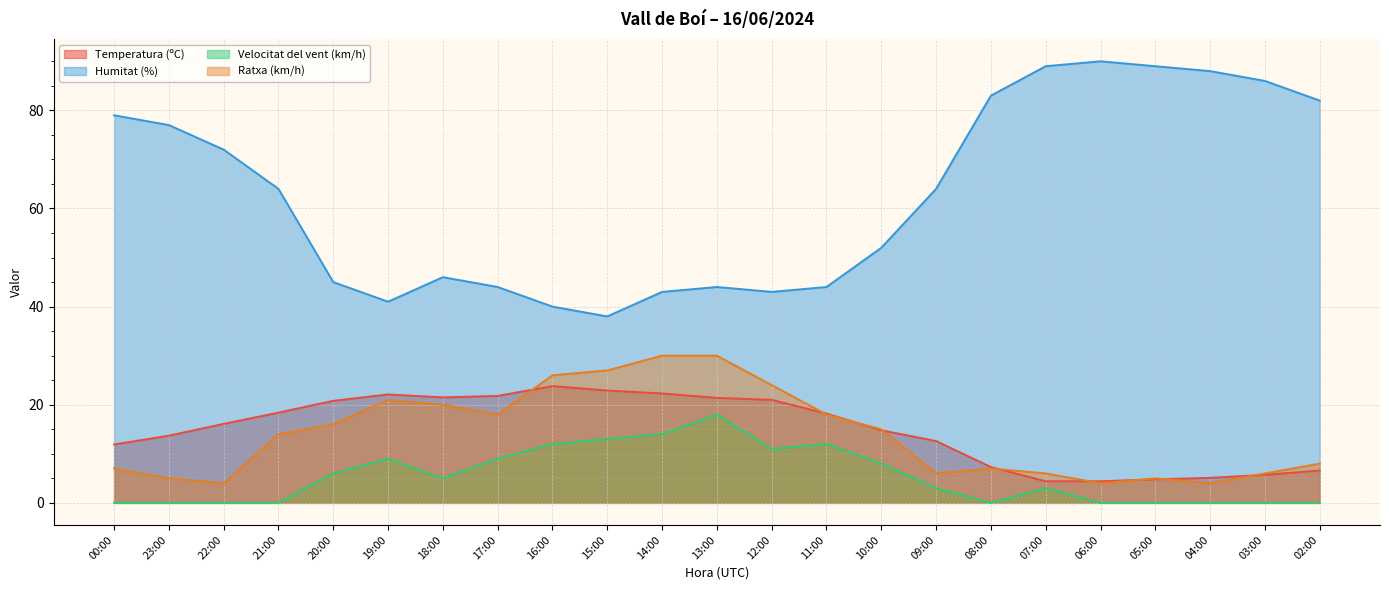

Which series changed the most between 12:00 and 03:00?

Humitat (%)